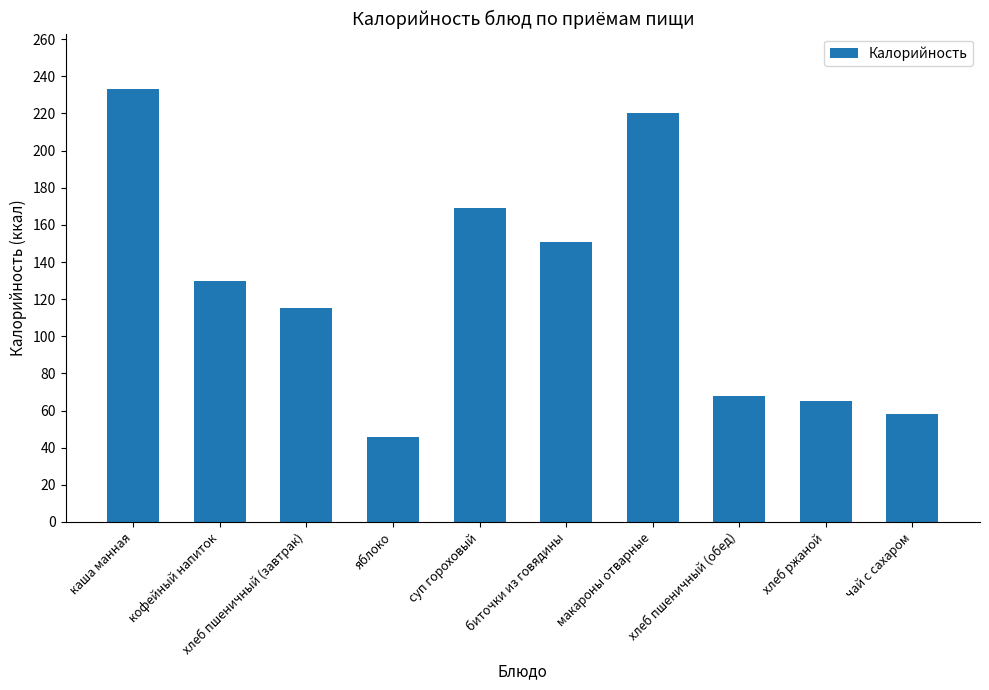

What position from the left is макароны отварные?

7